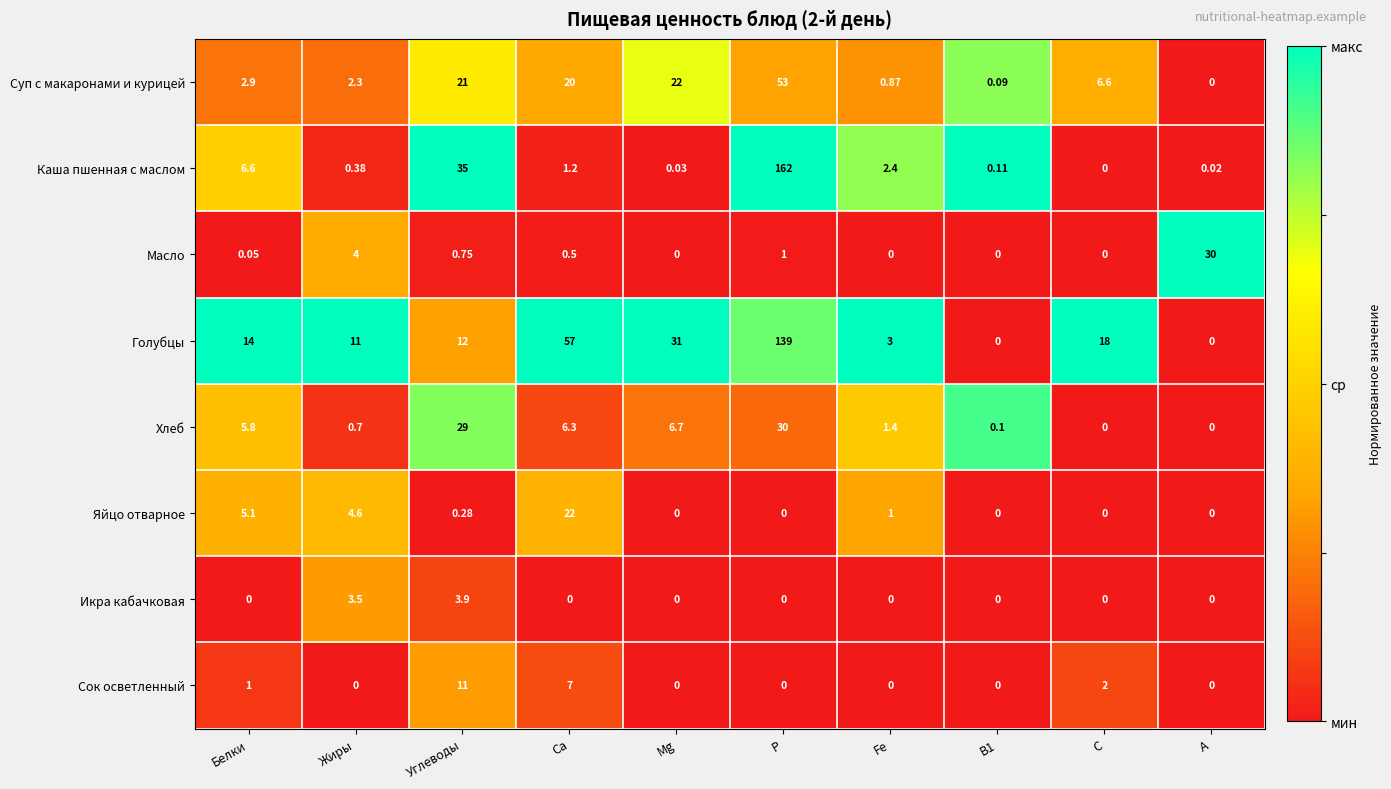

At which category is the sum across all series the highest?

Р